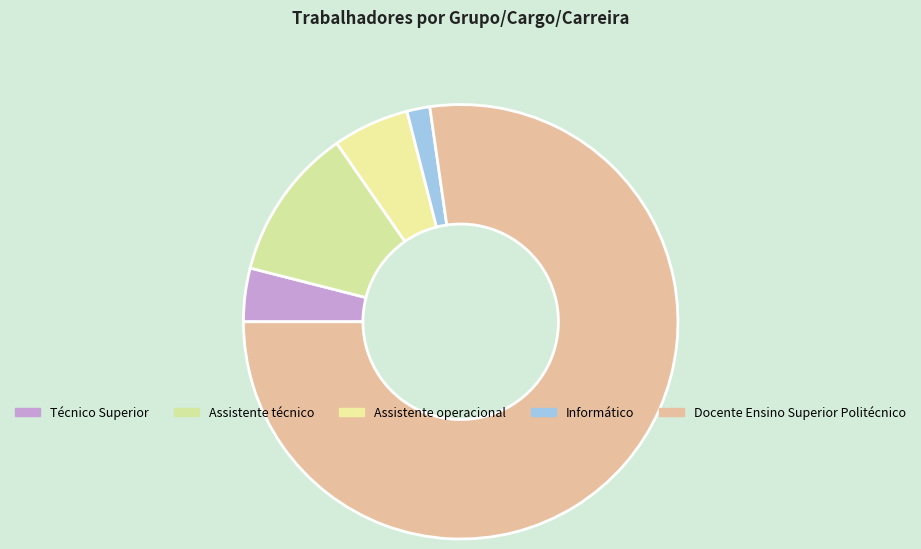

How many segments does this pie chart have?

5